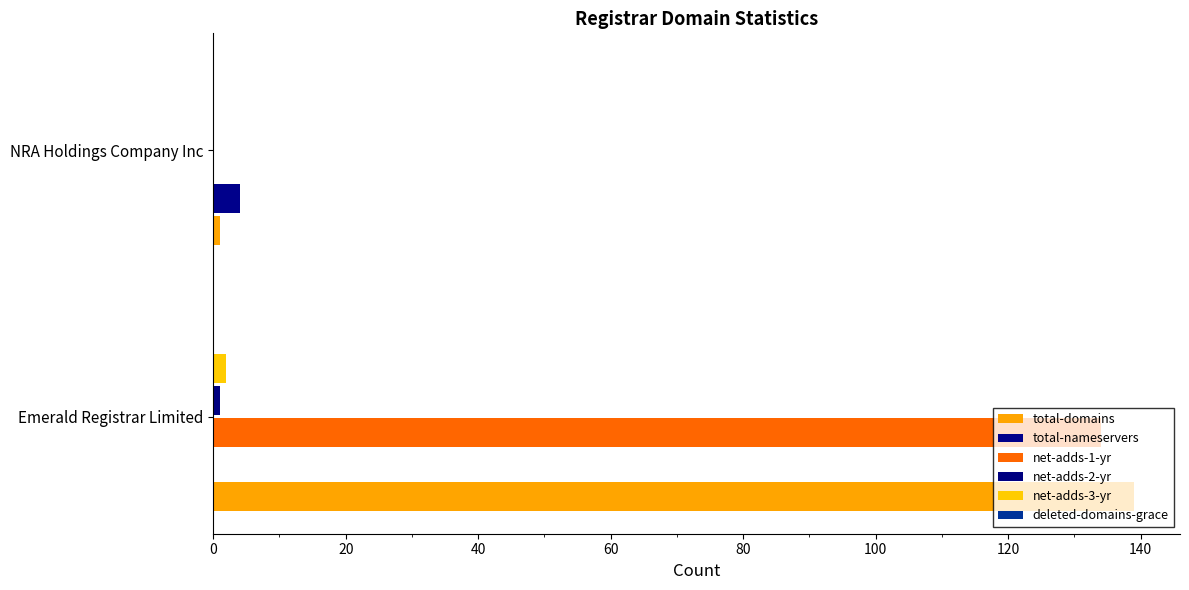

Which series has the largest total across all categories?

total-domains